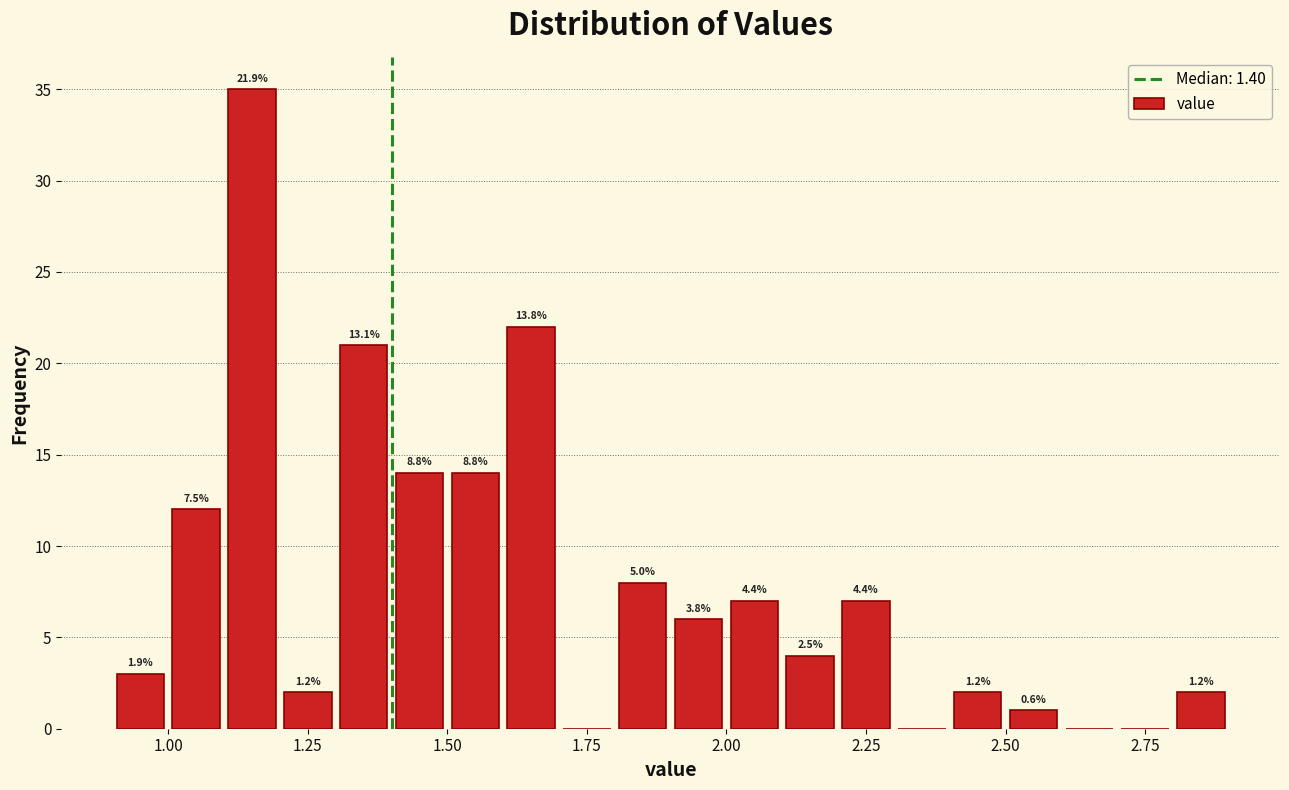

Read against the x-axis, roughly where is the centre of the tallest bar?

1.15